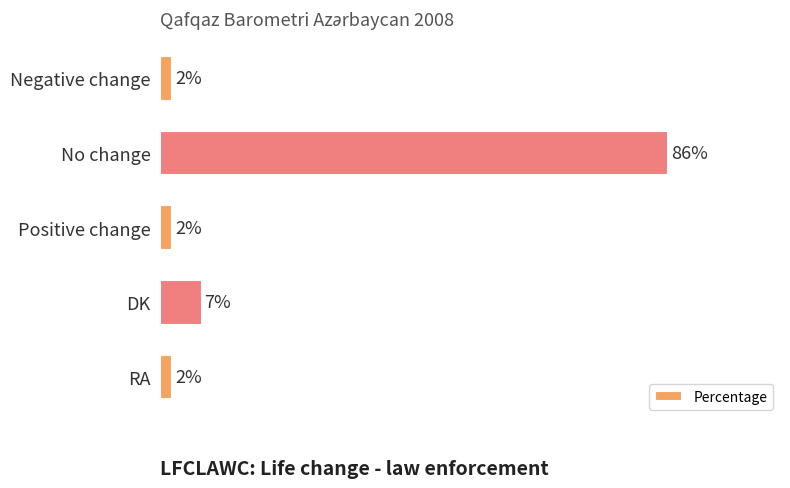

Between No change and Negative change, which is larger?

No change